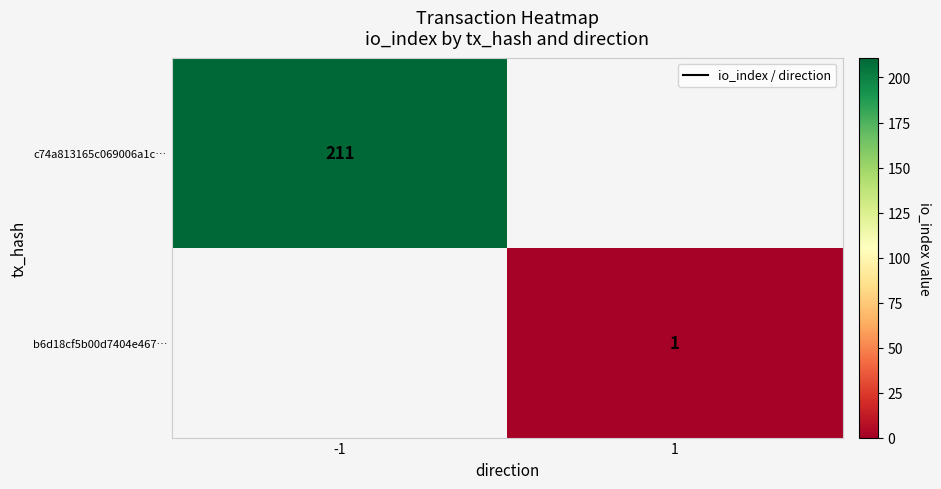

The value of c74a813165c069006a1c… at -1 is 348. True or false?

False